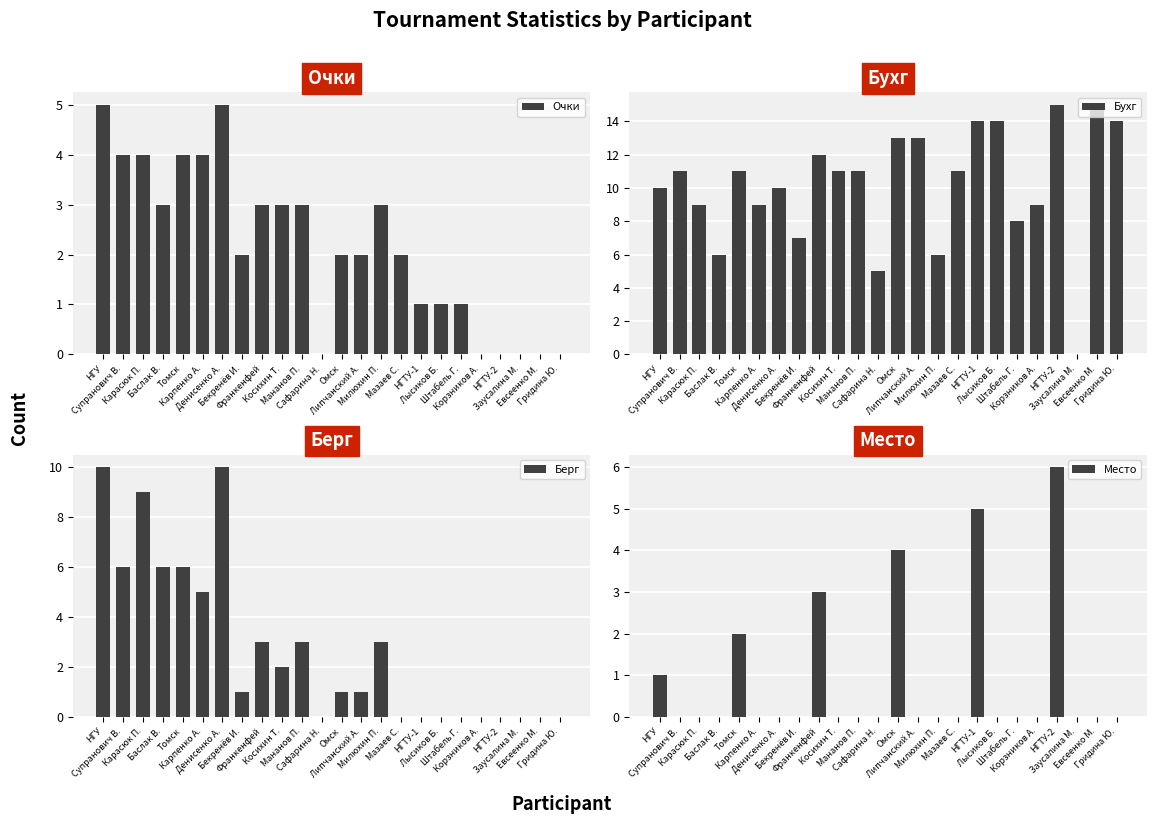

How many groups of bars are there?

24